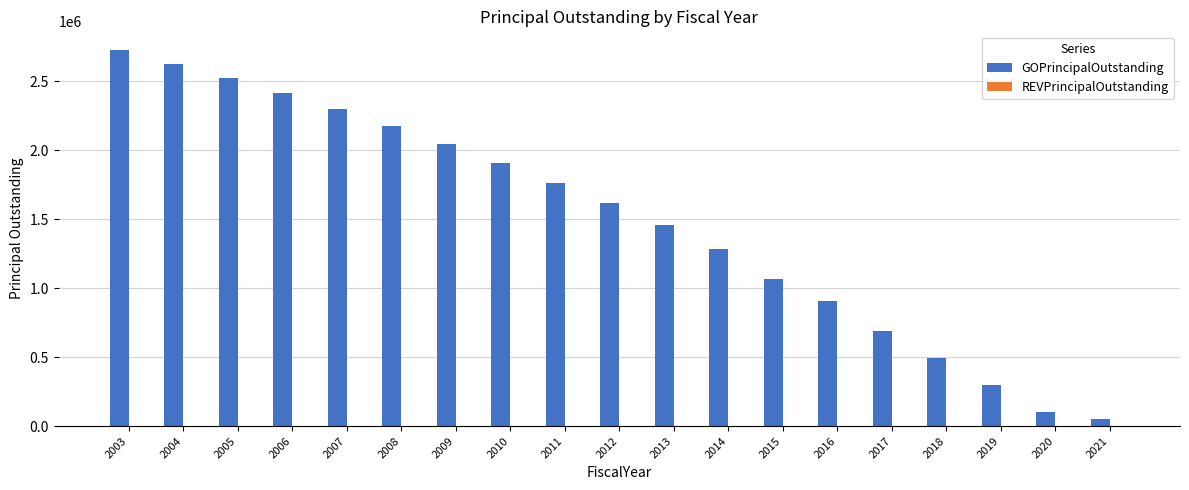

What is the sum of all values?

28455000